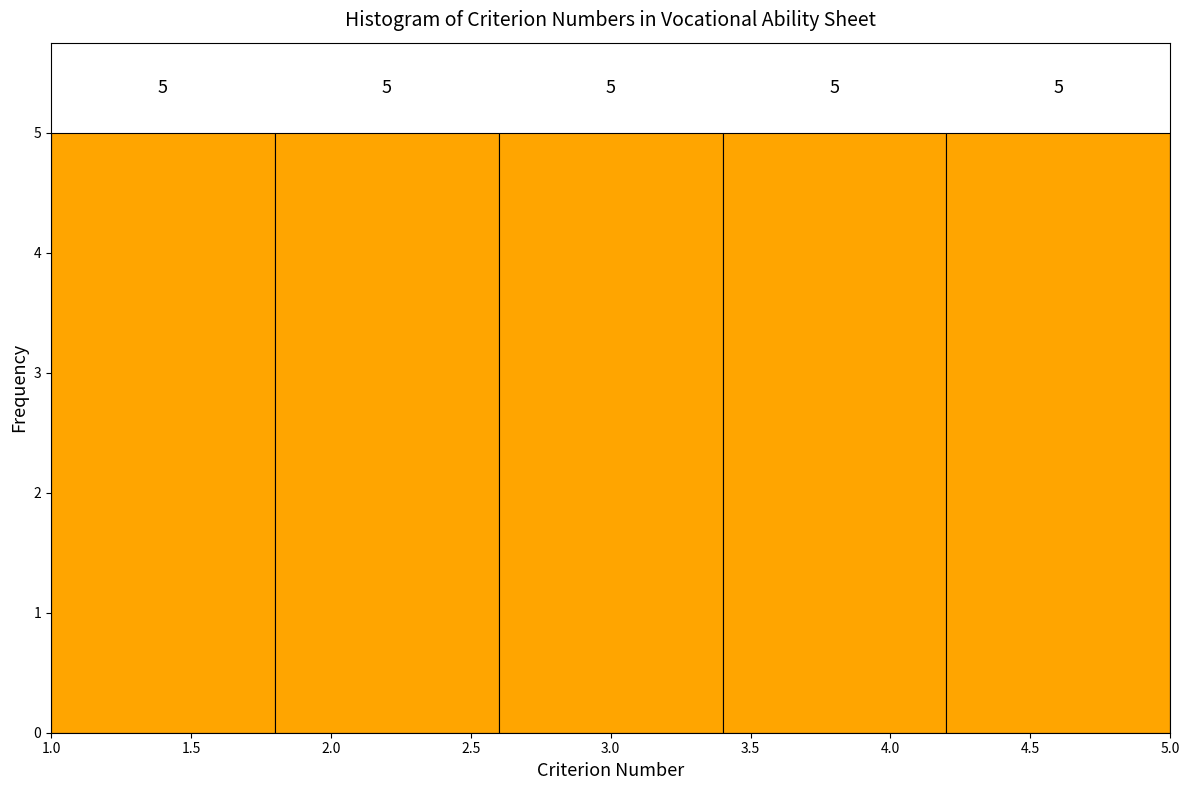

Reading left to right, transcribe this chart: for each bar, give the range it covers on the x-axis and its height.

1.0 to 1.8: 5
1.8 to 2.6: 5
2.6 to 3.4: 5
3.4 to 4.2: 5
4.2 to 5.0: 5